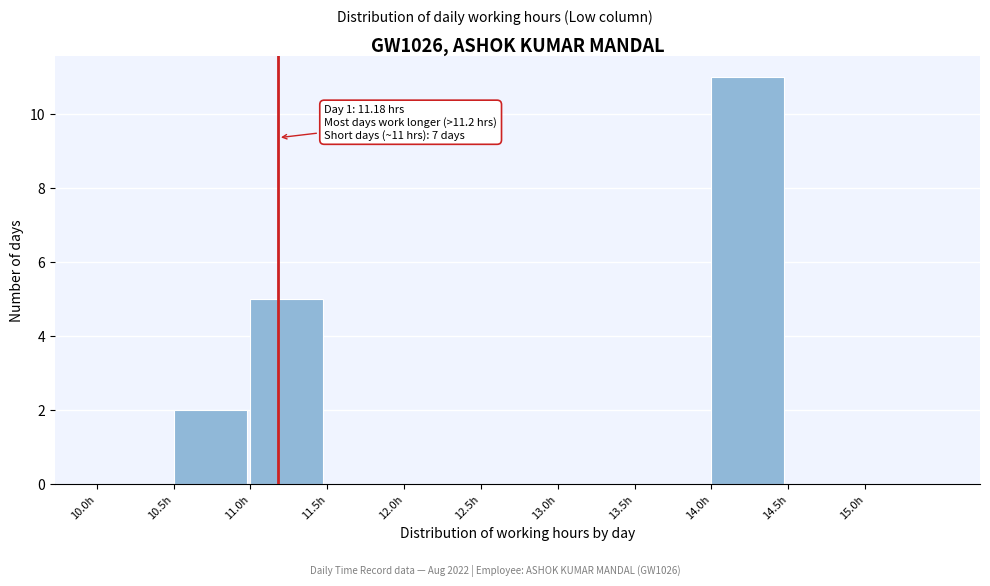

Which range on the x-axis has the tallest bar?

14.0 to 14.5